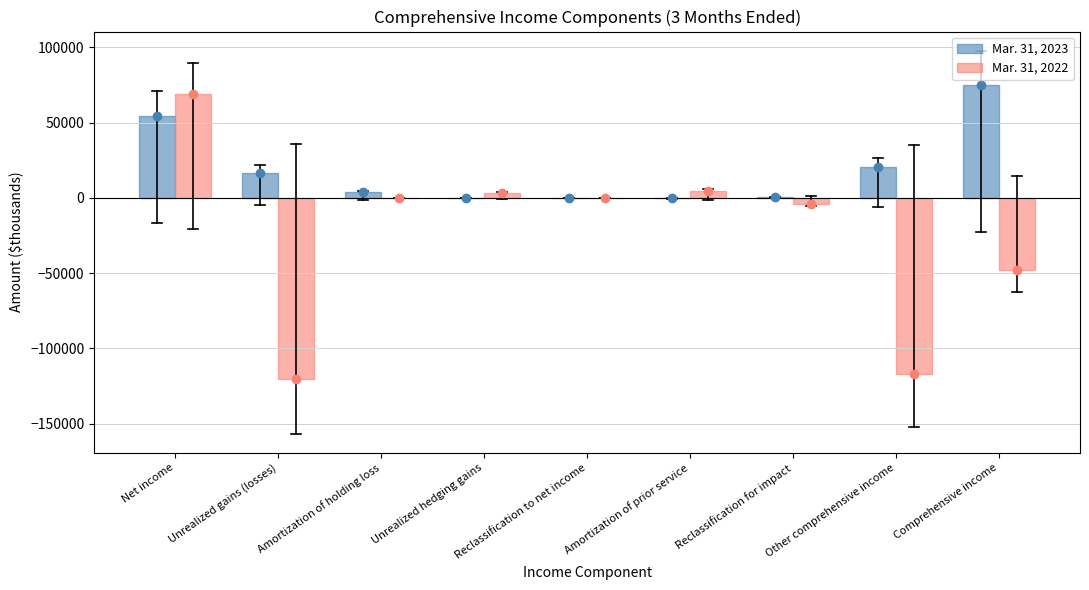

How many categories are shown in the chart?

9